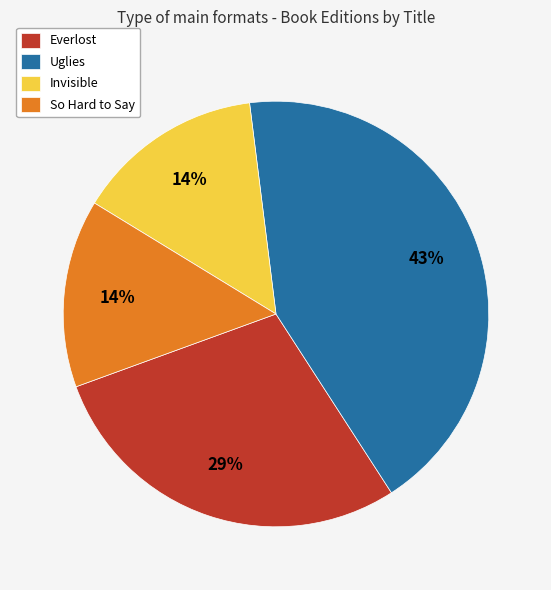

Approximately how many times larger is the value at So Hard to Say compared to Invisible?

1.0